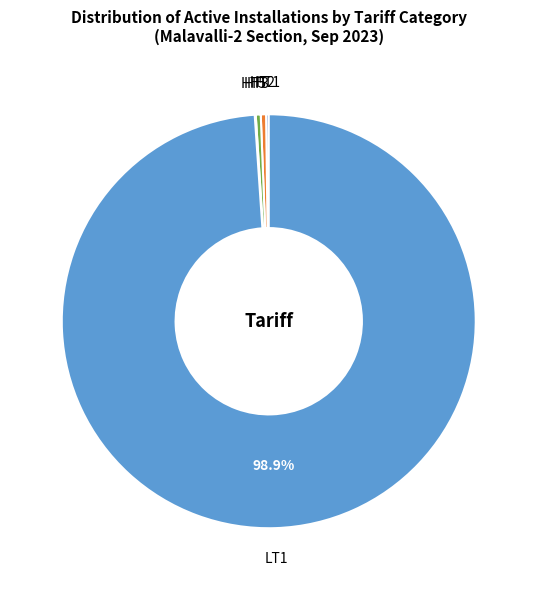

Does any single category account for the majority?

Yes